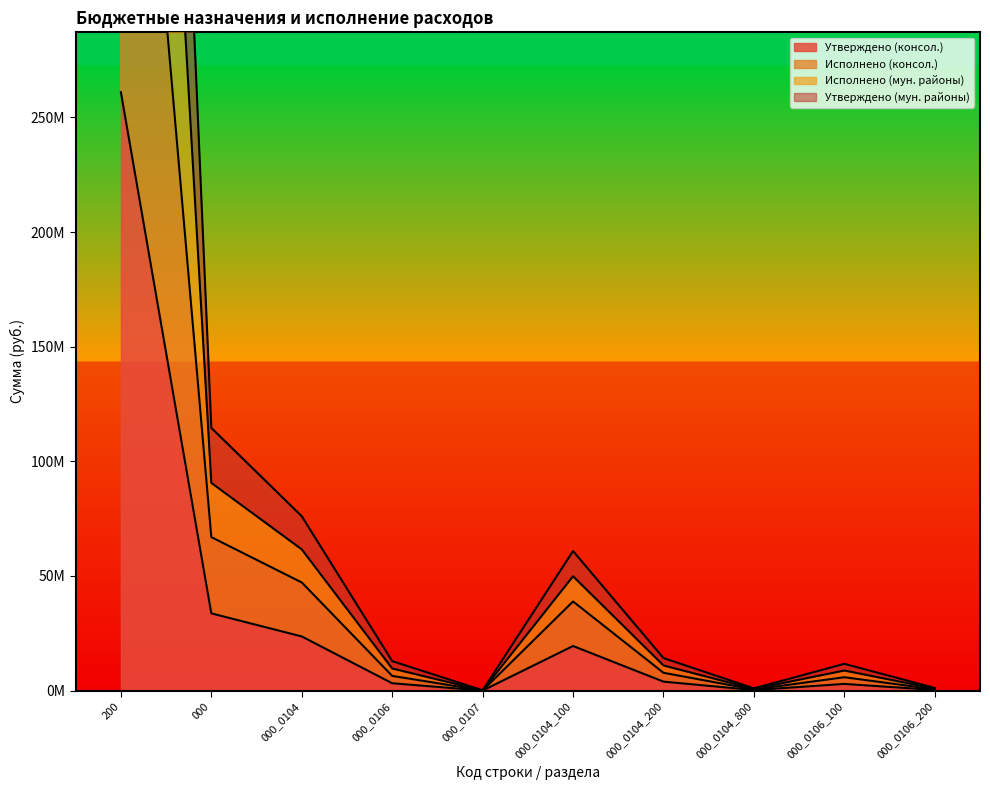

What is the label of the 2nd point from the right?

000_0106_100